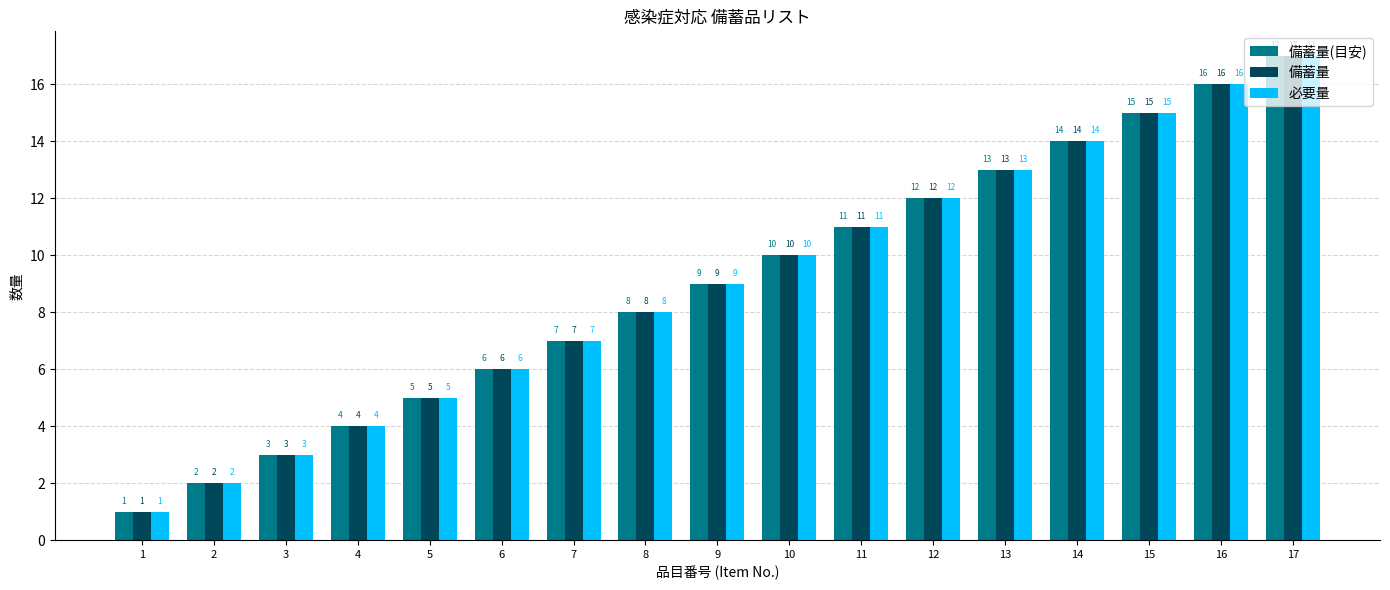

How many bars are there in total?

51